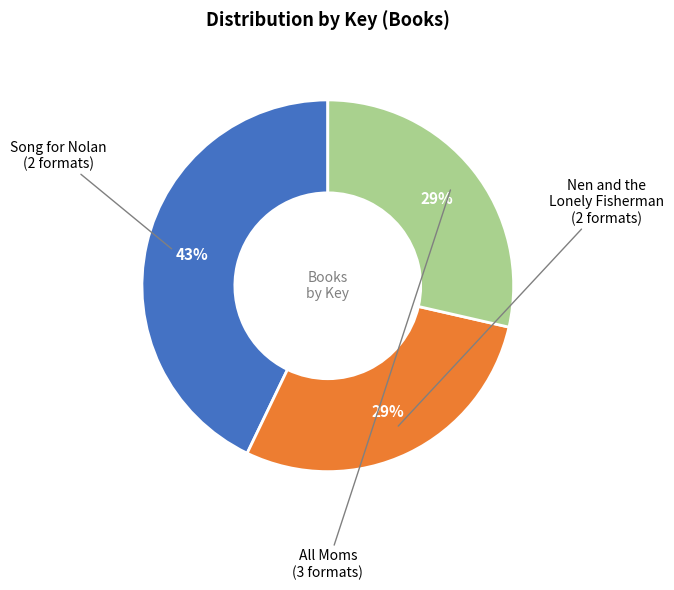

To the nearest percent, what is the difference between the largest and smallest slice percentages?

14%